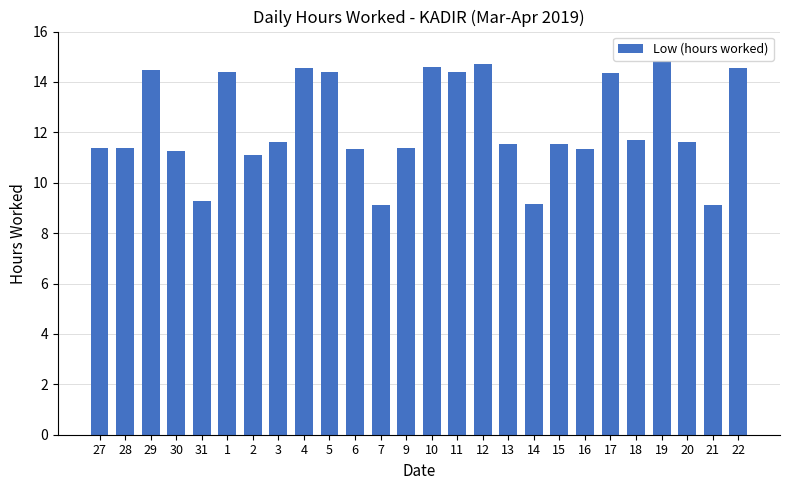

How many values exceed 11?

22